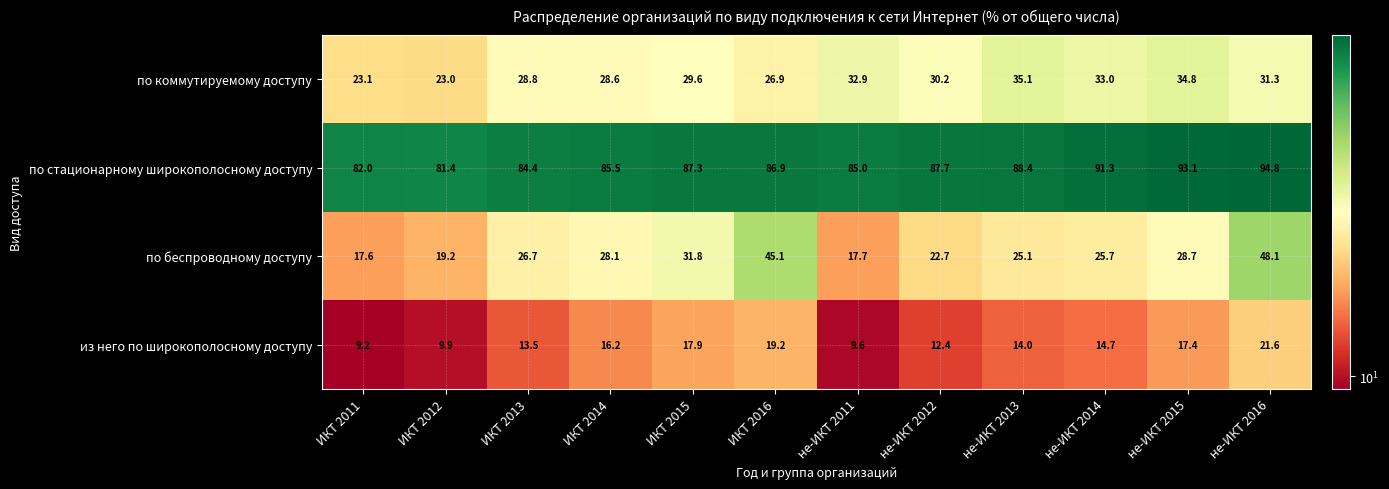

What is the average value of the по коммутируемому доступу series?

29.8